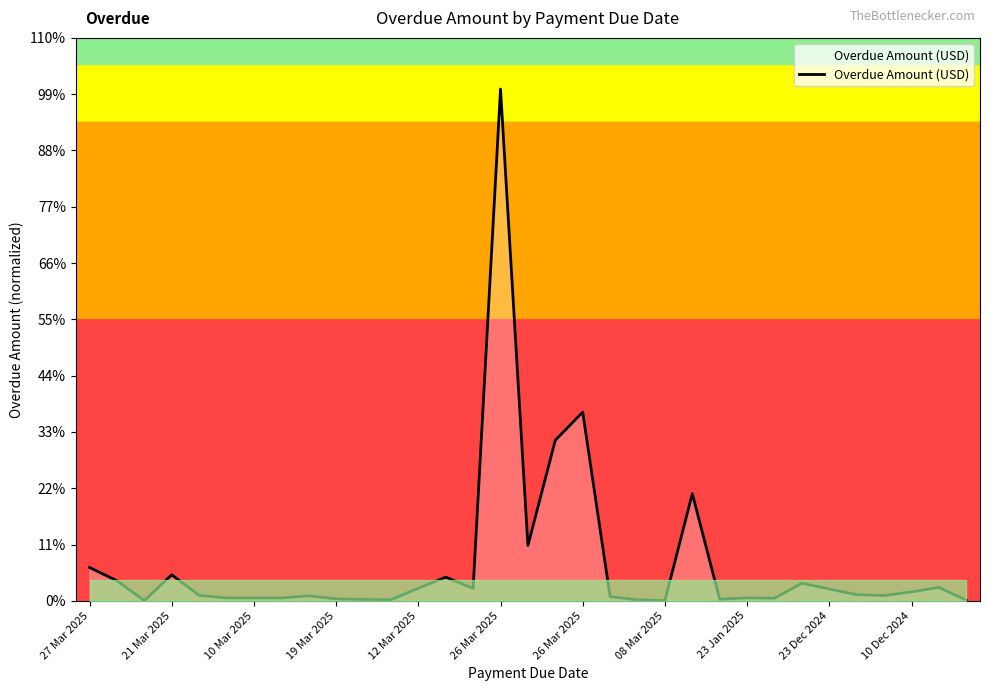

Reading right to left, list all the values displayed in this chart.

128.0	2376.0	1592.0	950.0	1106.0	2104.0	3120.0	465.0	540.0	293.0	18967.0	33.0	197.0	751.0	33383.0	28416.0	9797.0	90525.0	2208.0	4202.0	2230.0	200.0	256.0	358.0	885.3	524.1	531.2	531.2	978.0	4617.0	46.0	3568.0	5907.6